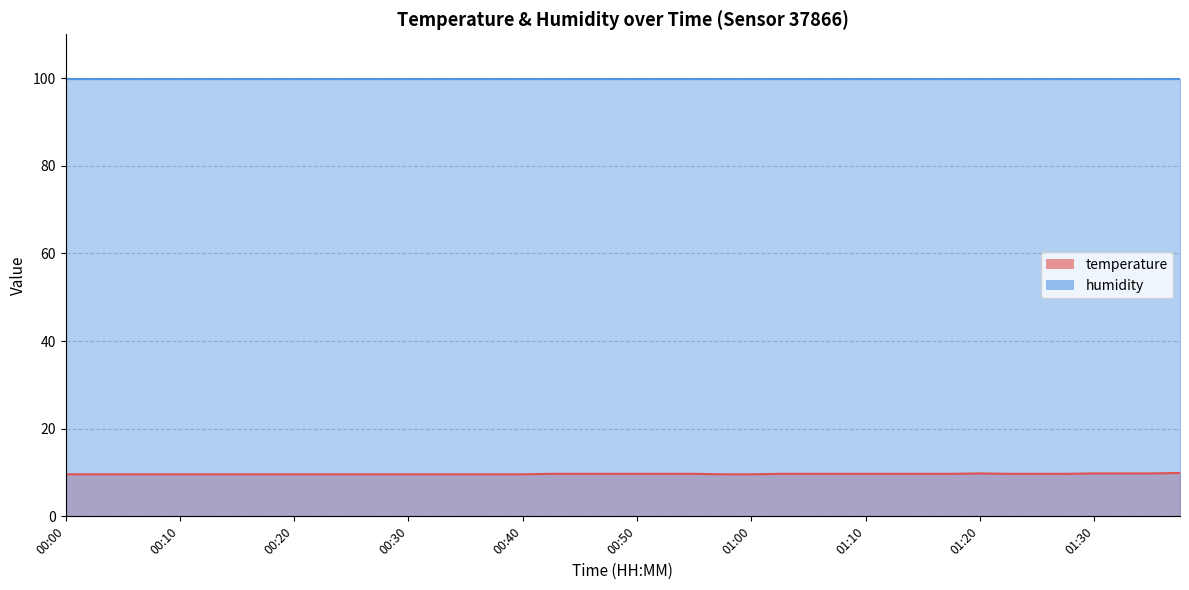

Rank the categories by value from highest to lowest.

01:37, 01:20, 01:30, 01:32, 01:34, 00:42, 00:45, 00:47, 00:50, 00:52, 00:55, 01:02, 01:05, 01:07, 01:10, 01:12, 01:15, 01:17, 01:22, 01:25, 01:27, 00:00, 00:03, 00:05, 00:08, 00:10, 00:13, 00:15, 00:18, 00:20, 00:23, 00:25, 00:28, 00:30, 00:32, 00:35, 00:37, 00:40, 00:57, 01:00